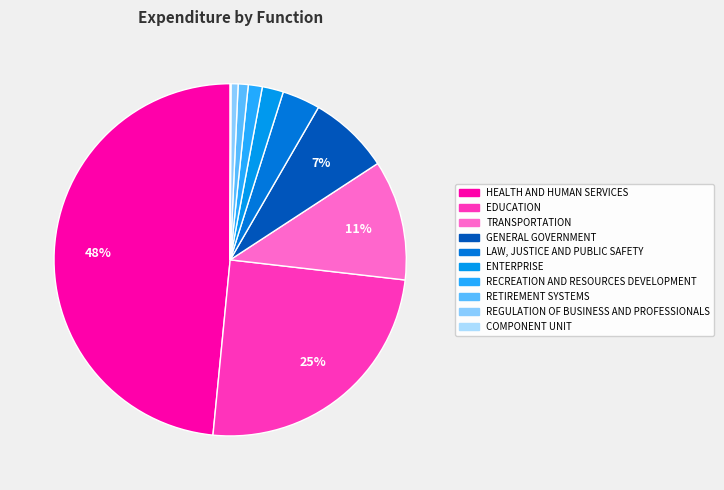

Count the number of slices in the pie.

10